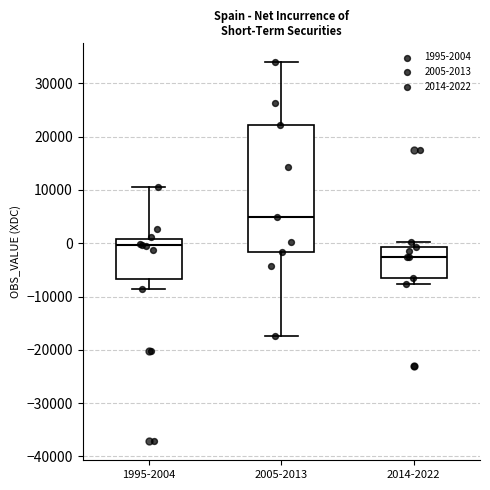

Which box's median line is the highest?

2005-2013